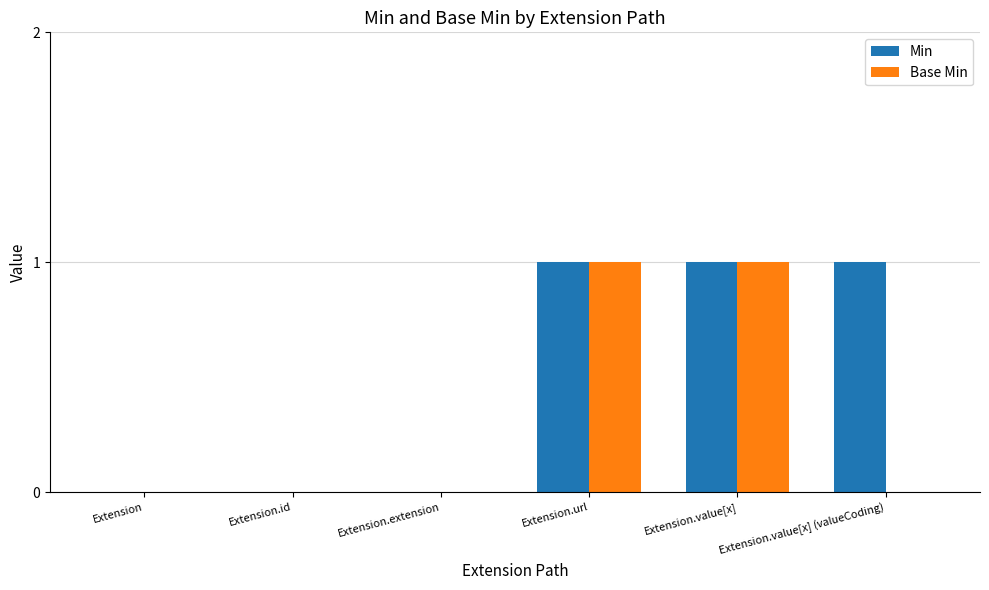

Which series has the largest total across all categories?

Min